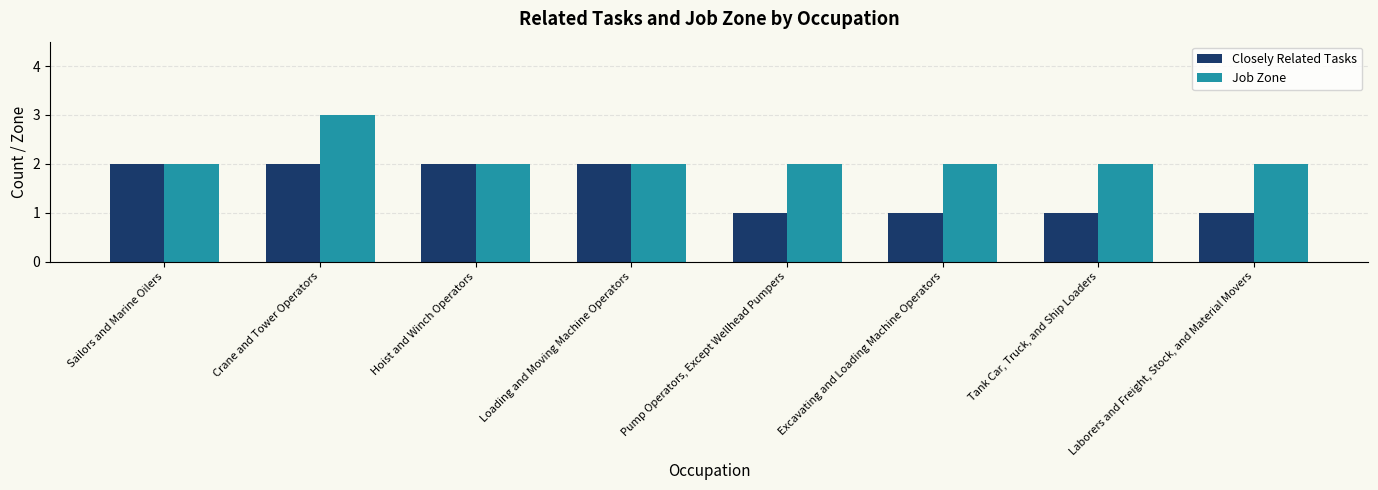

At which category does the chart reach its peak across all series?

Crane and Tower Operators